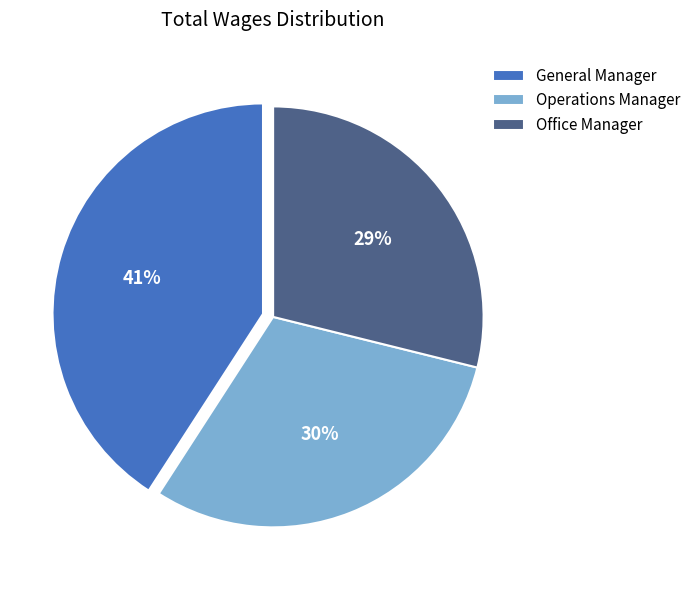

What is the ratio of the value at Operations Manager to the value at Office Manager?

1.0